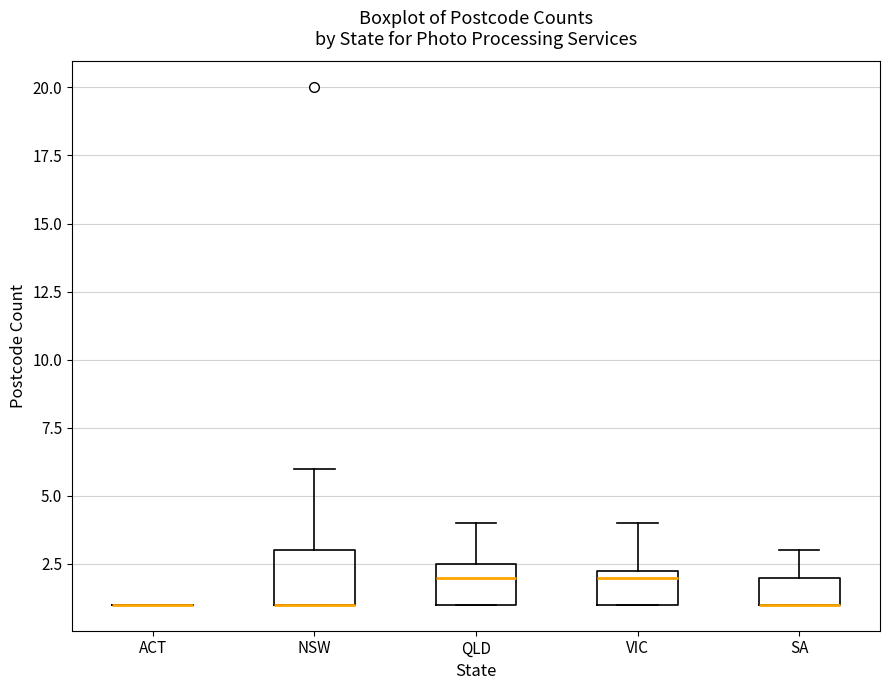

Reading left to right, transcribe this box plot: for each box, give where its median line is, the range the box spans, and where its two whiskers end, as read against the y-axis. The values are not printed on the chart, so give them approximately, as read against the axis.

ACT: box collapsed to a line at 1.0, whiskers 1.0 to 1.0
NSW: median 1.0 (drawn on the box's lower edge), box 1.0 to 3.0, whiskers 1.0 to 6.0
QLD: median 2.0, box 1.0 to 2.5, whiskers 1.0 to 4.0
VIC: median 2.0, box 1.0 to 2.5, whiskers 1.0 to 4.0
SA: median 1.0 (drawn on the box's lower edge), box 1.0 to 2.0, whiskers 1.0 to 3.0